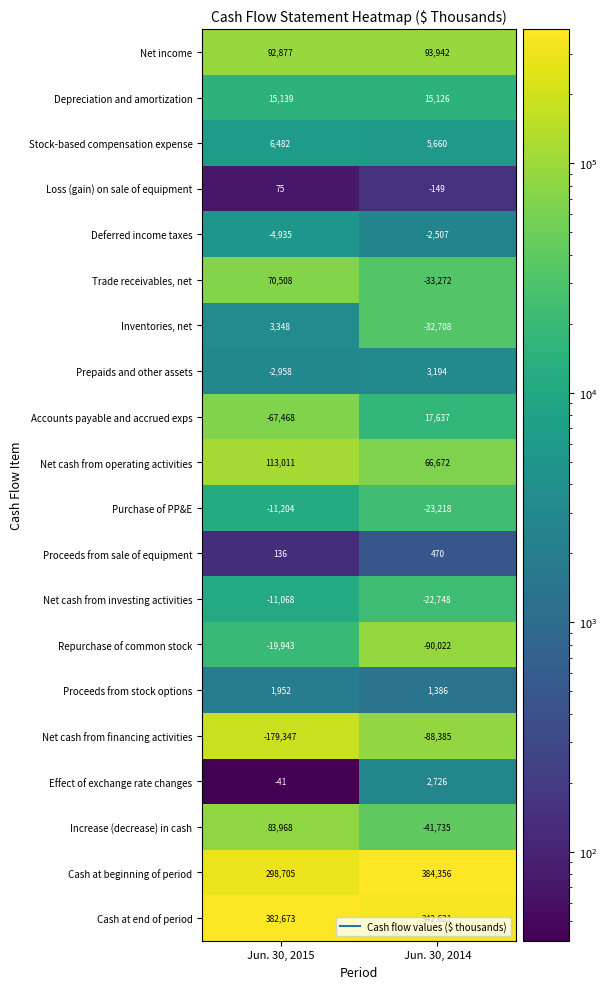

What is the sum of the Accounts payable and accrued exps values at Jun. 30, 2015 and Jun. 30, 2014?

-49831